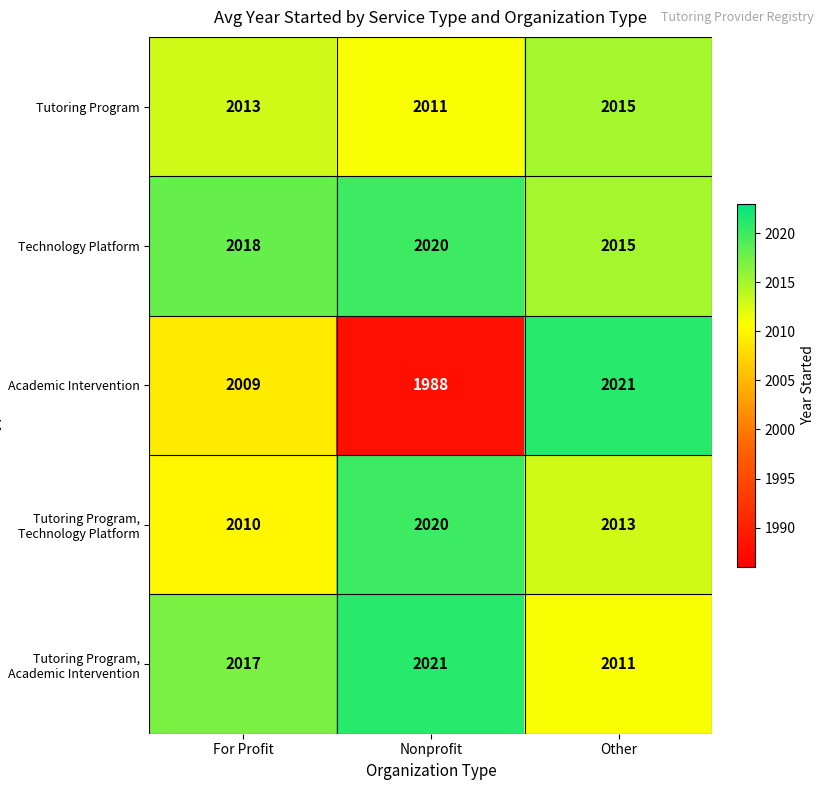

What is the sum of the Tutoring Program, Academic Intervention values at Nonprofit and For Profit?

4038